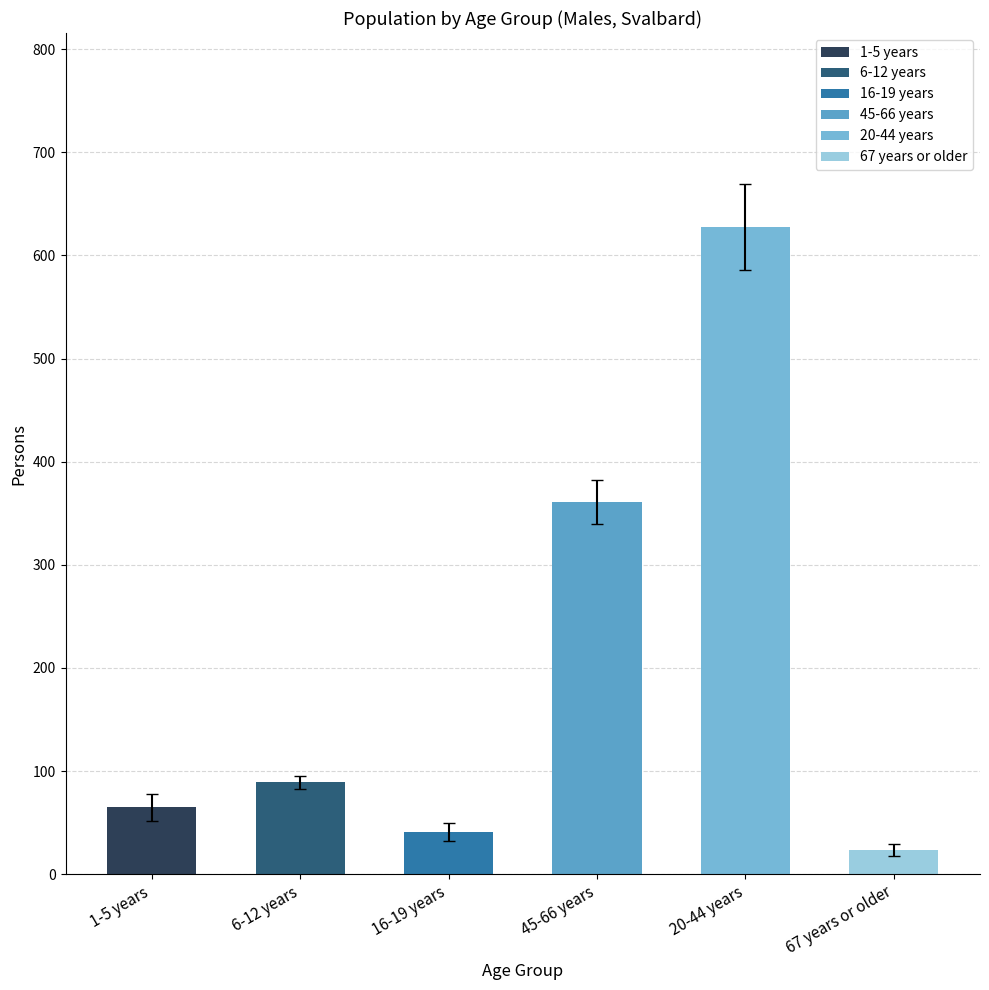

Which category has the lowest value across all series?

67 years or older